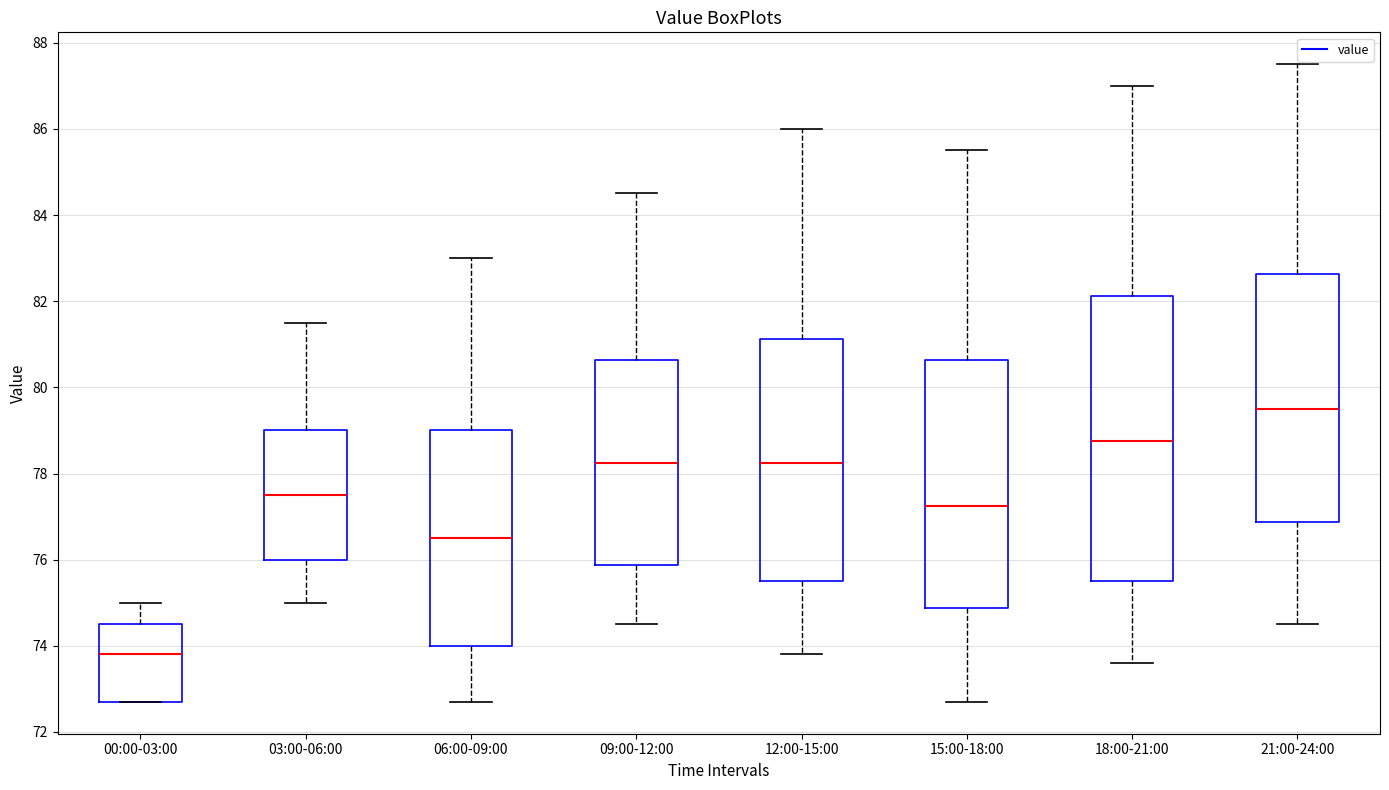

Where does the upper whisker of the box for 03:00-06:00 end on the y-axis? The values are not printed on the chart, so give them approximately, as read against the axis.

81.6